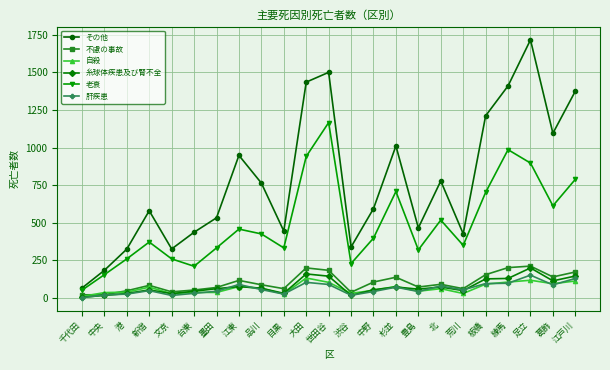

Count the number of data series in this chart.

6